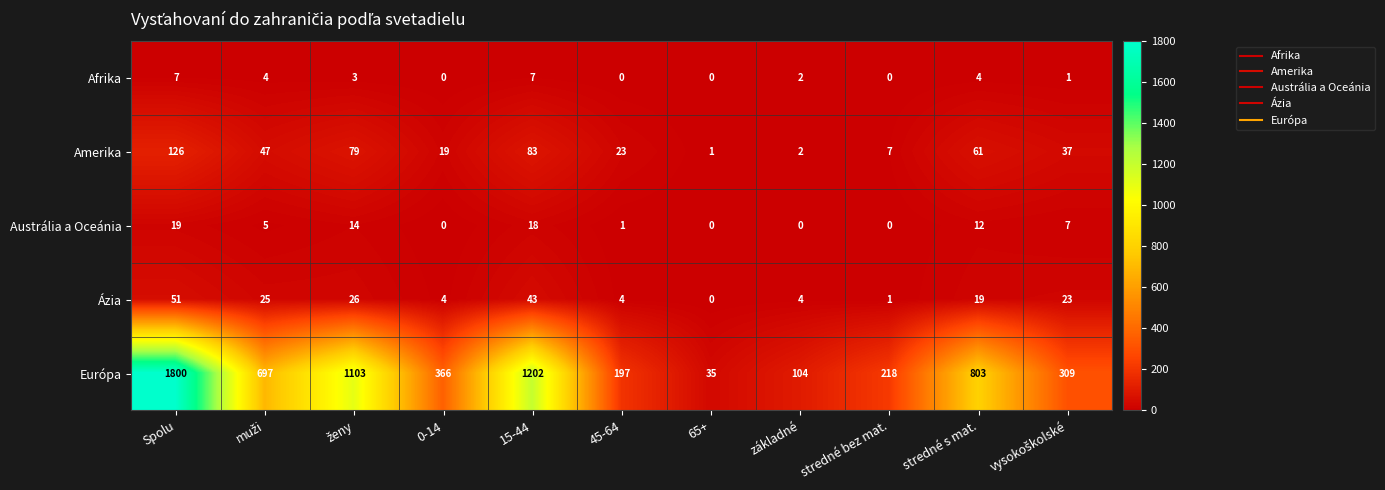

How many distinct data groups are displayed?

5